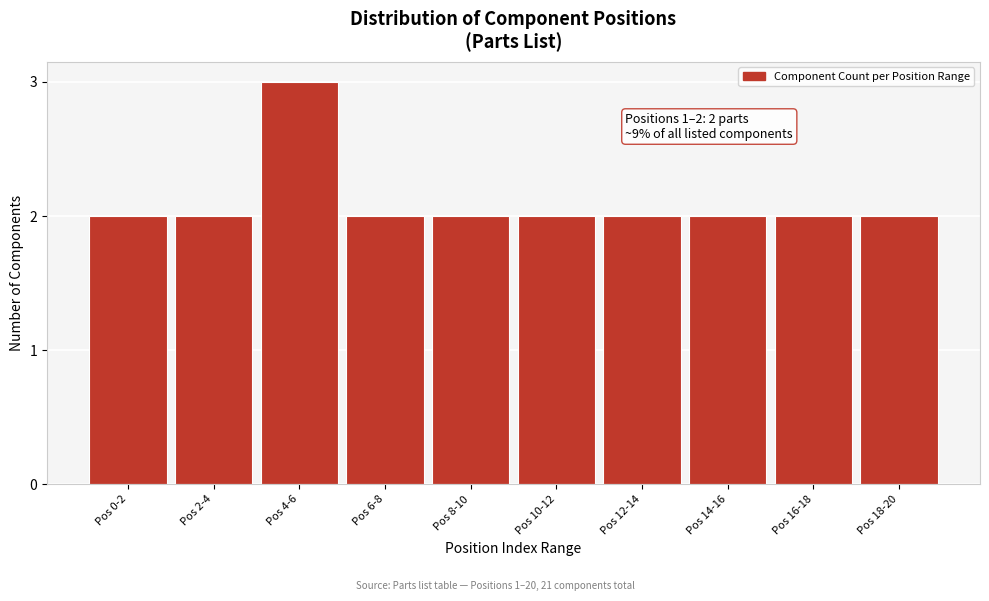

Reading left to right, what are all the values shown in this chart?

Pos 0-2=2	Pos 2-4=2	Pos 4-6=3	Pos 6-8=2	Pos 8-10=2	Pos 10-12=2	Pos 12-14=2	Pos 14-16=2	Pos 16-18=2	Pos 18-20=2